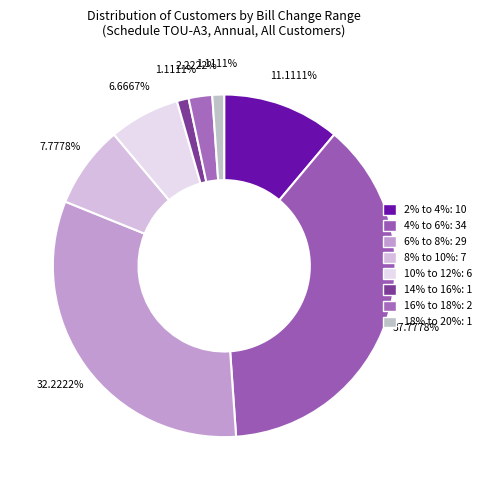

Approximately how many times larger is the value at 18% to 20% compared to 8% to 10%?

0.1